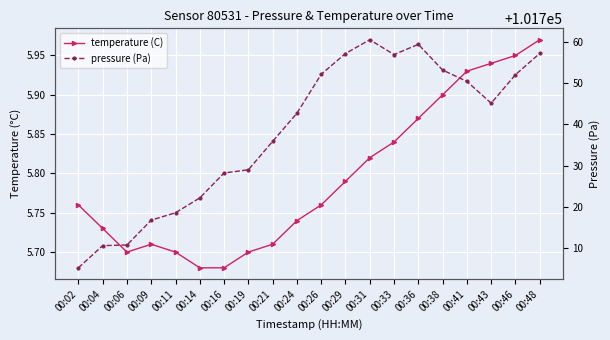

What is the value of the temperature (C) point at the 1st from the left?

5.8